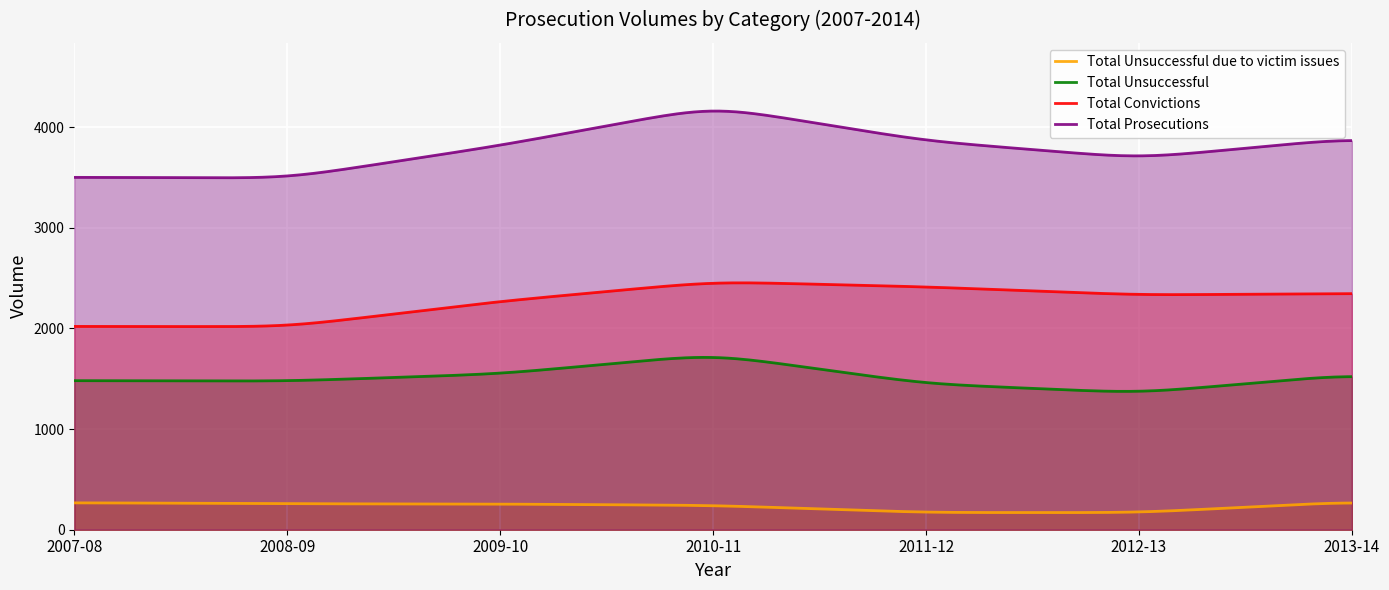

True or false: Total Unsuccessful due to victim issues and Total Convictions intersect in this chart.

False